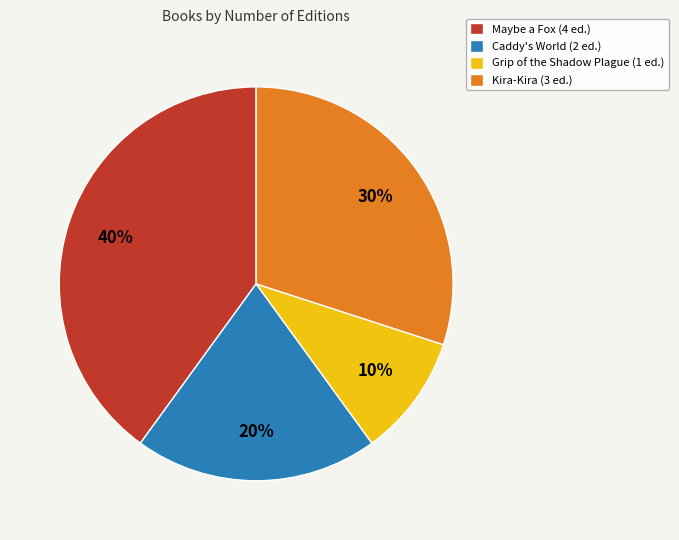

What is the ratio of the value at Caddy's World to the value at Maybe a Fox?

0.5